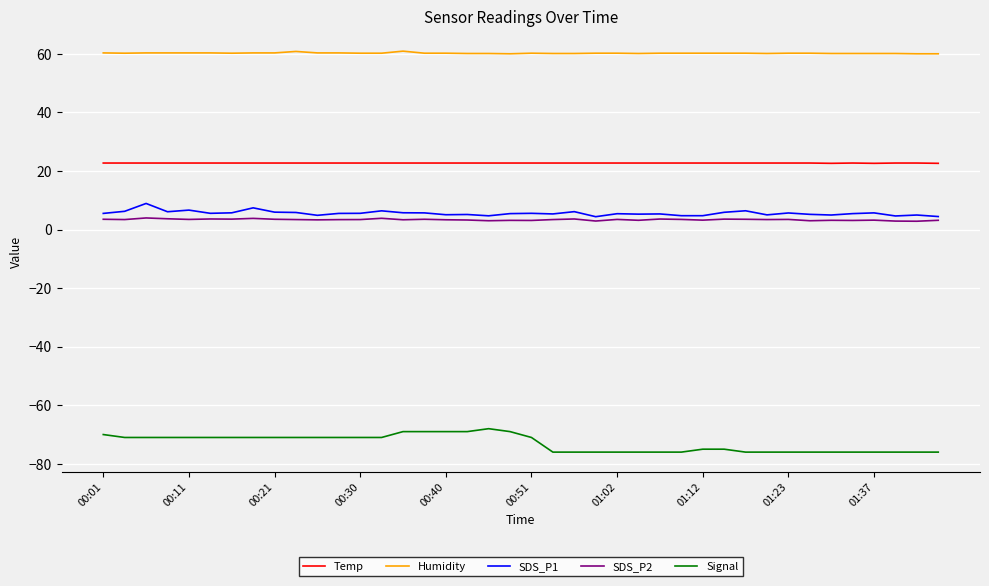

Which series has the largest range (max minus min)?

Signal